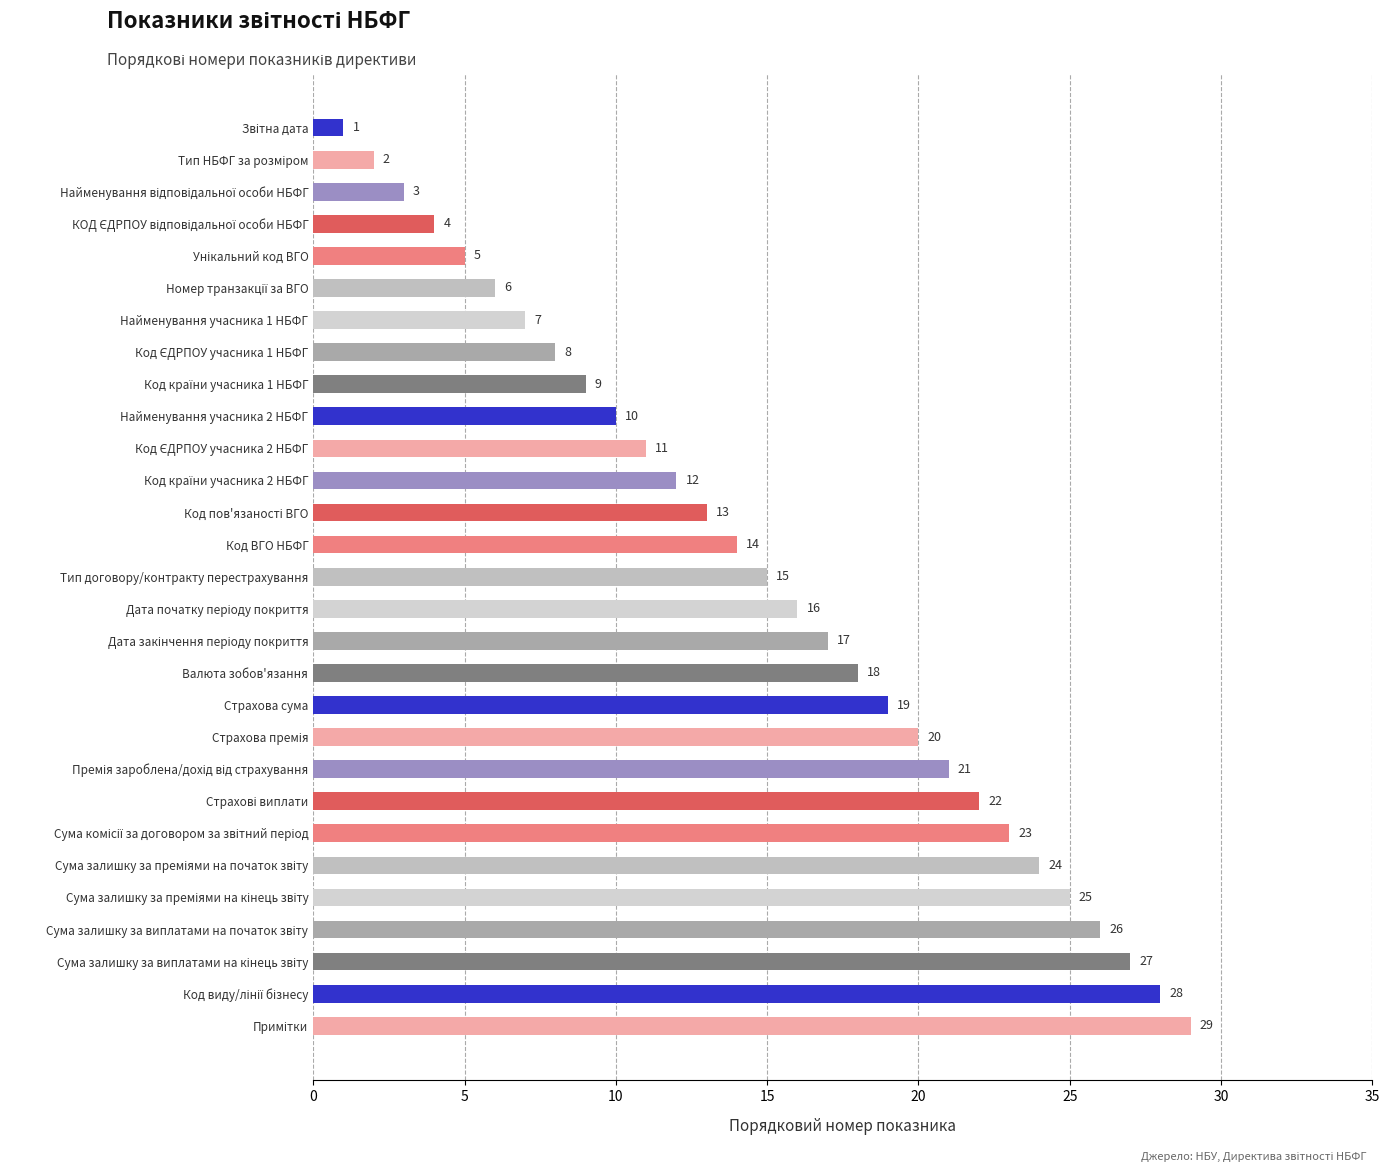

What is the maximum value shown in the chart?

29